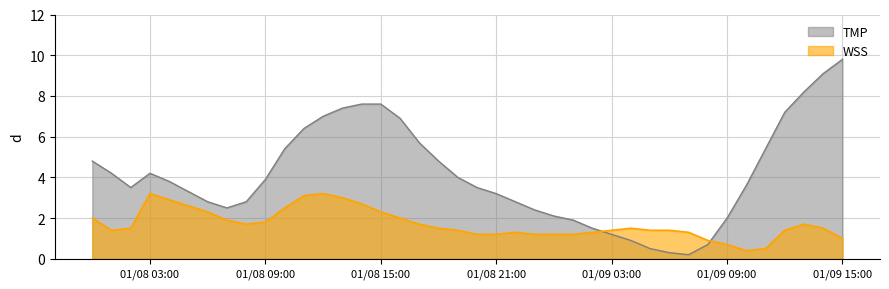

How many data points in WSS are less than 1?

4